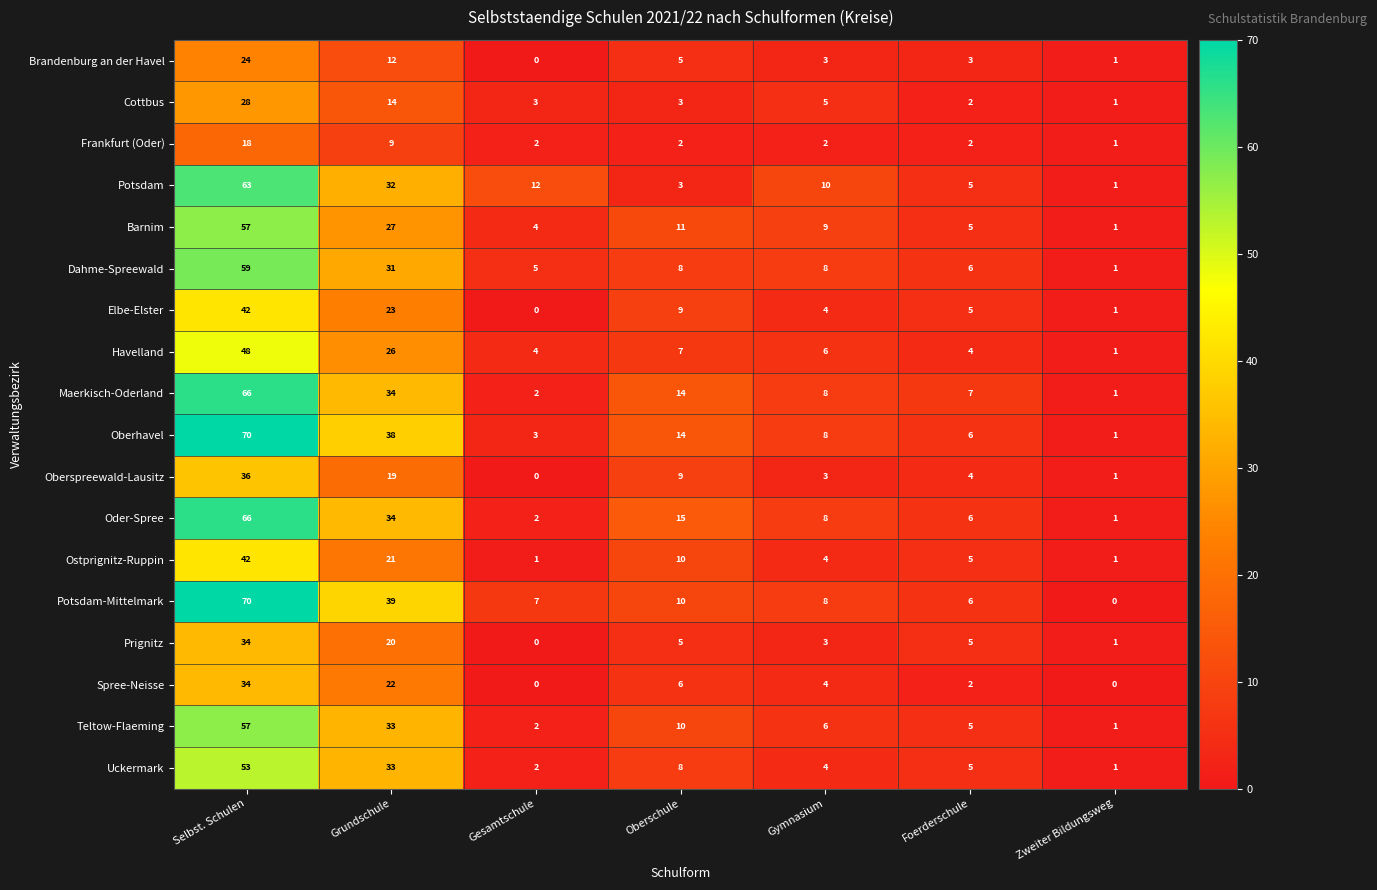

Where does the Frankfurt (Oder) series first go above 2?

Selbst. Schulen